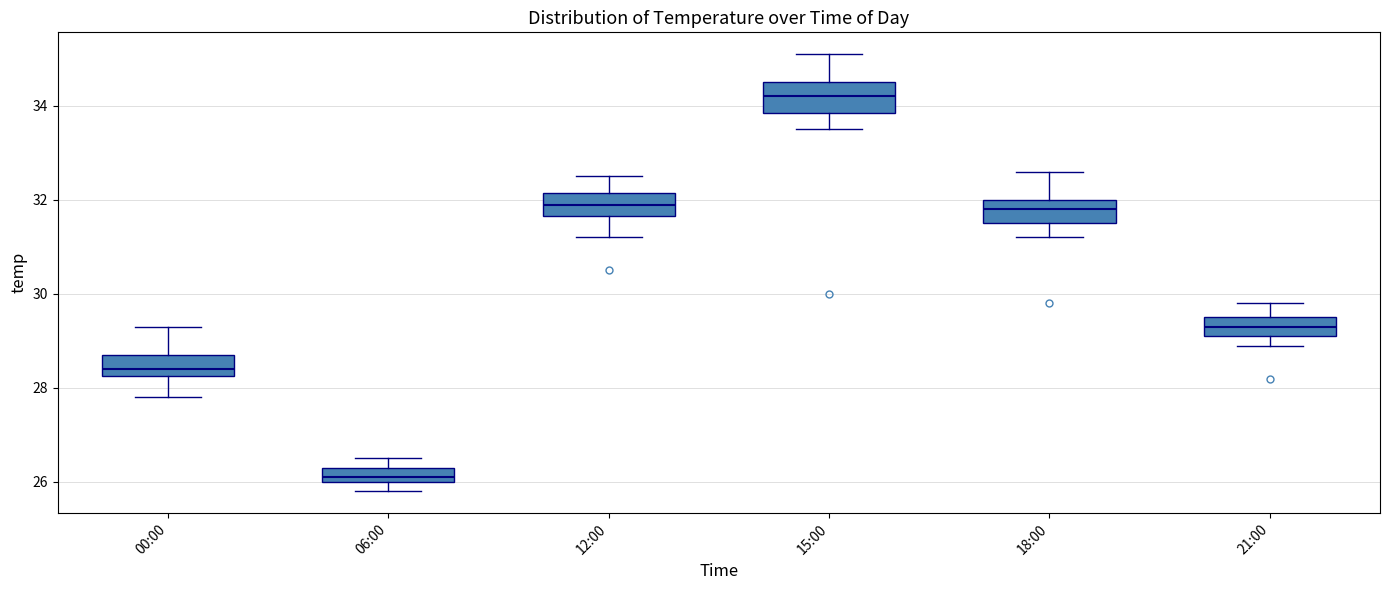

Reading left to right, transcribe this box plot: for each box, give where its median line is, the range the box spans, and where its two whiskers end, as read against the y-axis. The values are not printed on the chart, so give them approximately, as read against the axis.

00:00: median 28.4, box 28.2 to 28.8, whiskers 27.8 to 29.4
06:00: median 26.2, box 26.0 to 26.4, whiskers 25.8 to 26.6
12:00: median 32.0, box 31.6 to 32.2, whiskers 31.2 to 32.6
15:00: median 34.2, box 33.8 to 34.6, whiskers 33.6 to 35.2
18:00: median 31.8, box 31.6 to 32.0, whiskers 31.2 to 32.6
21:00: median 29.4, box 29.2 to 29.6, whiskers 29.0 to 29.8